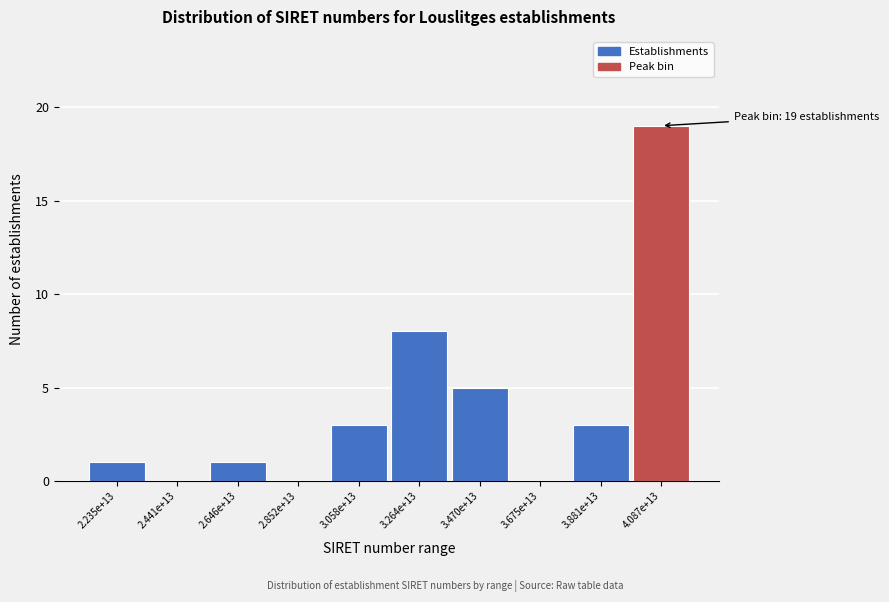

Reading right to left, transcribe all the data shown in this chart.

4.087e+13=19	3.881e+13=3	3.675e+13=0	3.470e+13=5	3.264e+13=8	3.058e+13=3	2.852e+13=0	2.646e+13=1	2.441e+13=0	2.235e+13=1